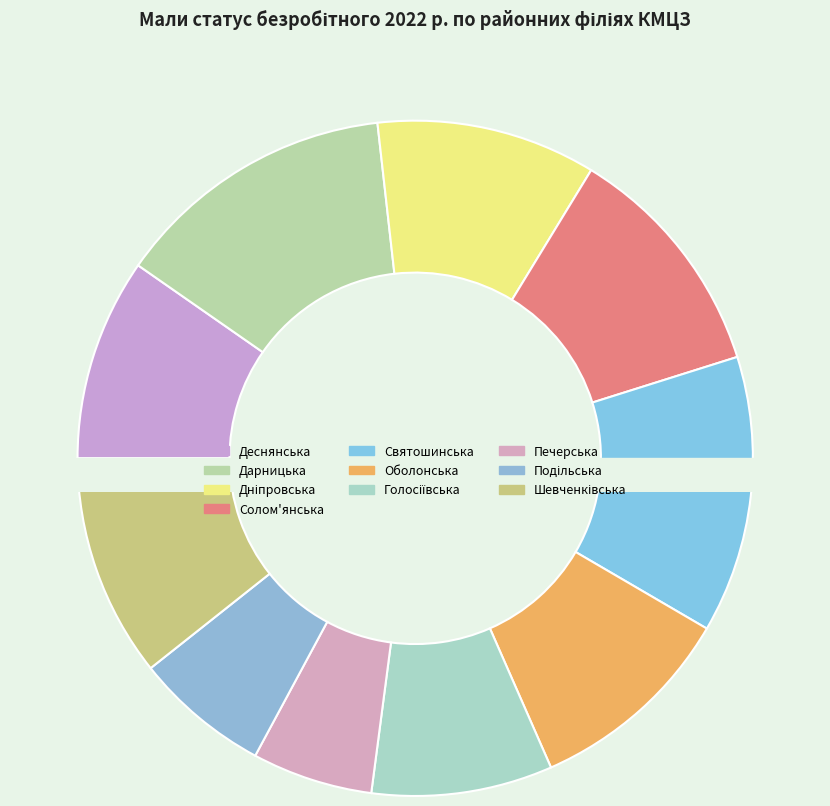

Combined, what portion of the pie is Деснянська and Шевченківська?

20.4%